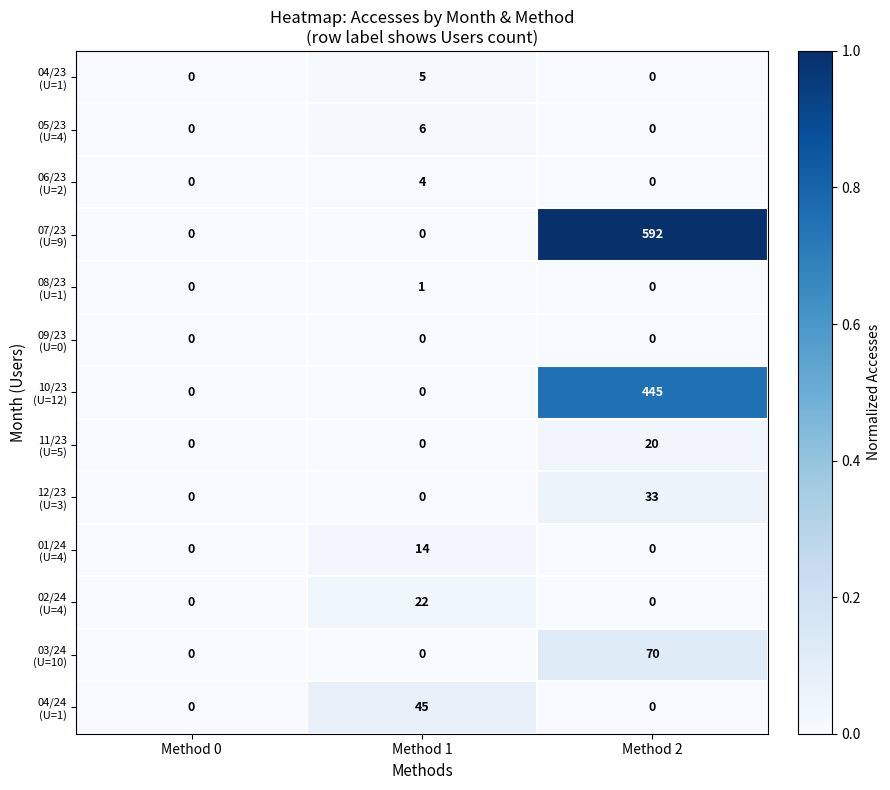

At which category is the sum across all series the highest?

Method 2